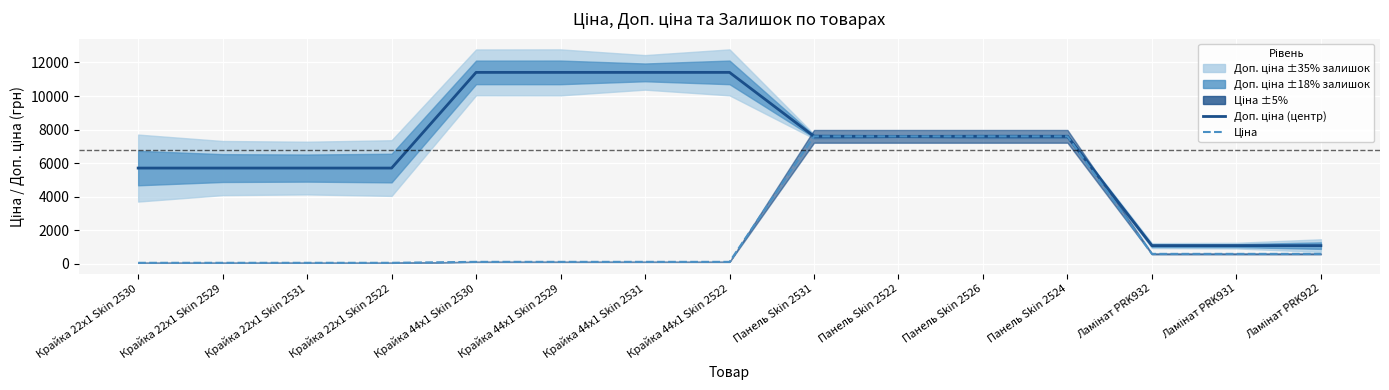

True or false: Ціна and Доп. ціна (центр) cross at least once.

False